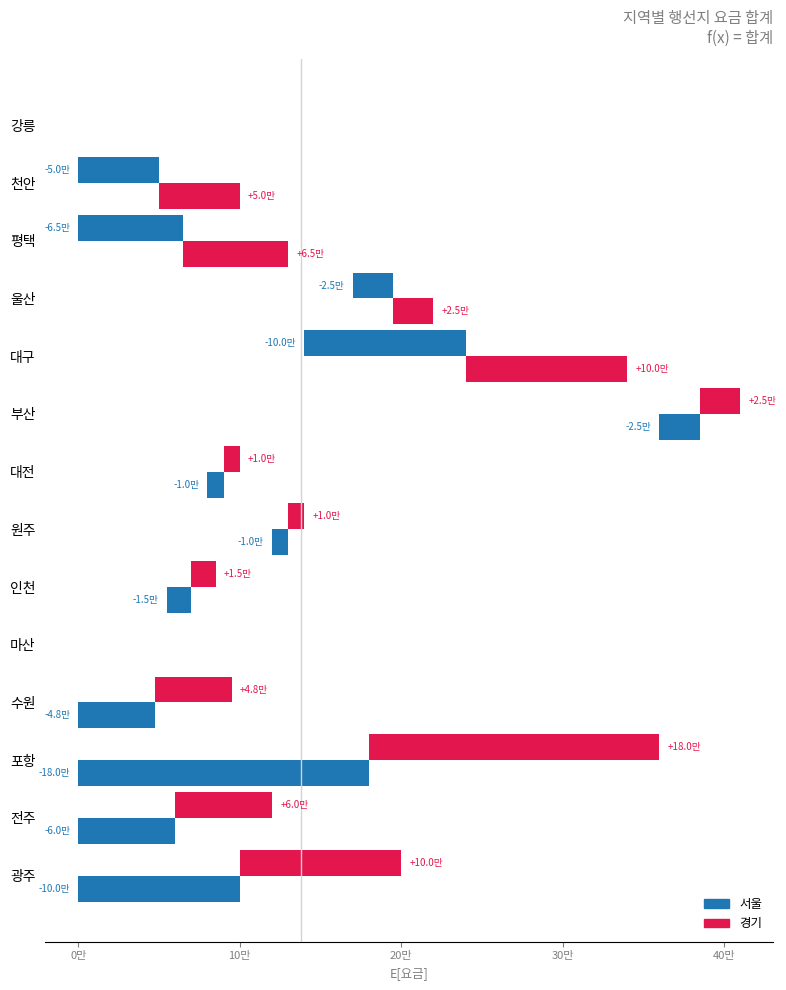

List the series in order of their overall mean, lowest first.

서울, 경기